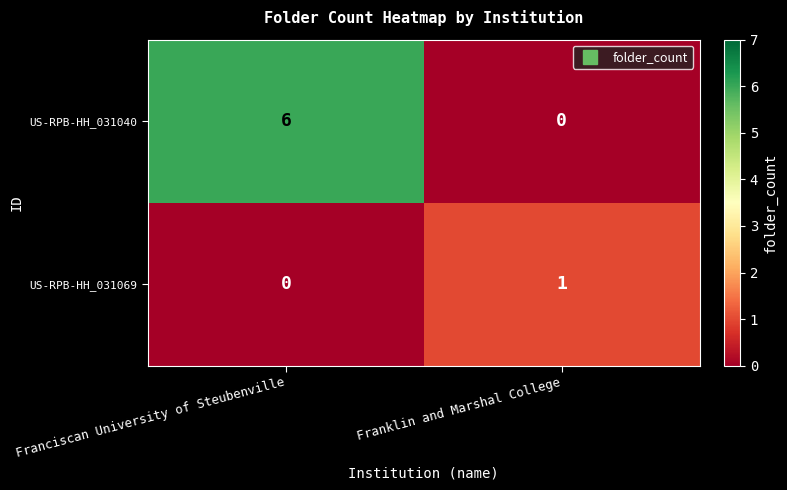

At Franklin and Marshal College, list the series in order from smallest to largest.

US-RPB-HH_031040, US-RPB-HH_031069